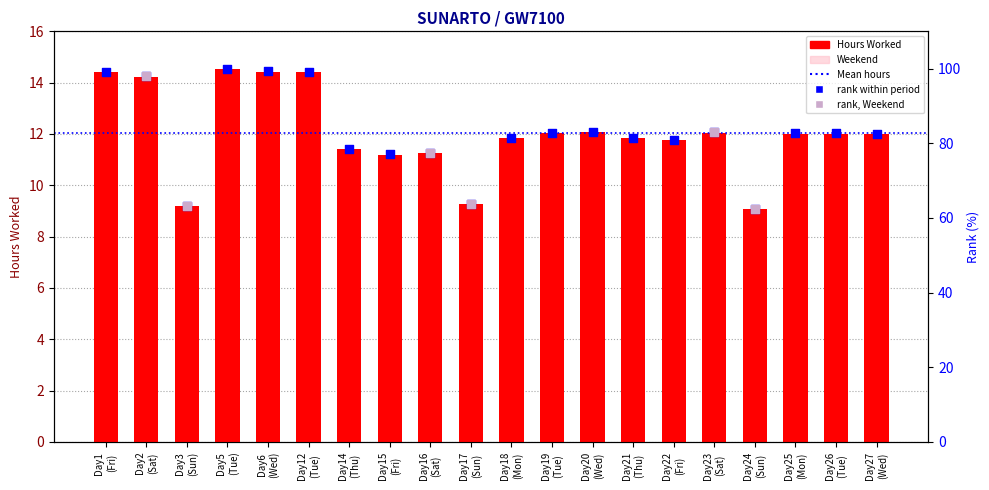

Which series has the largest total across all categories?

rank within period